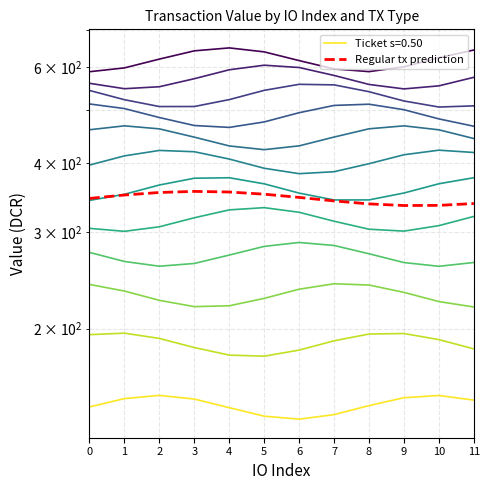

Where does the data first go above 346?

1